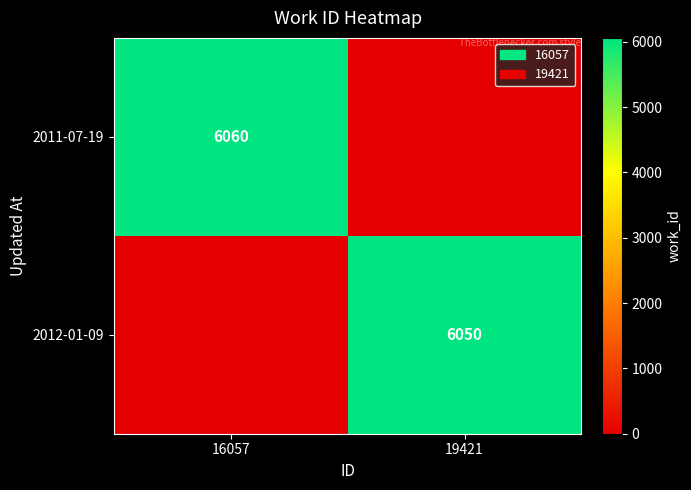

The 2011-07-19 series shows 8574 at 16057. True or false?

False